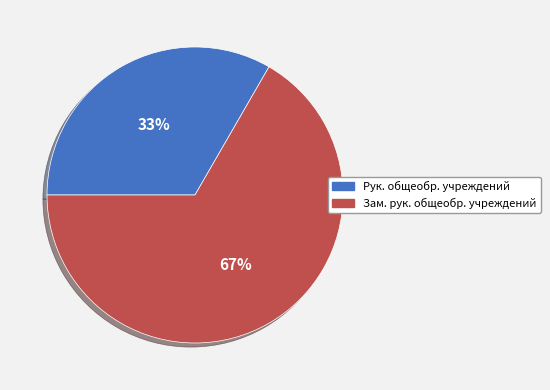

To the nearest percent, what is the combined percentage of Рук. общеобр. учреждений and Зам. рук. общеобр. учреждений?

100%